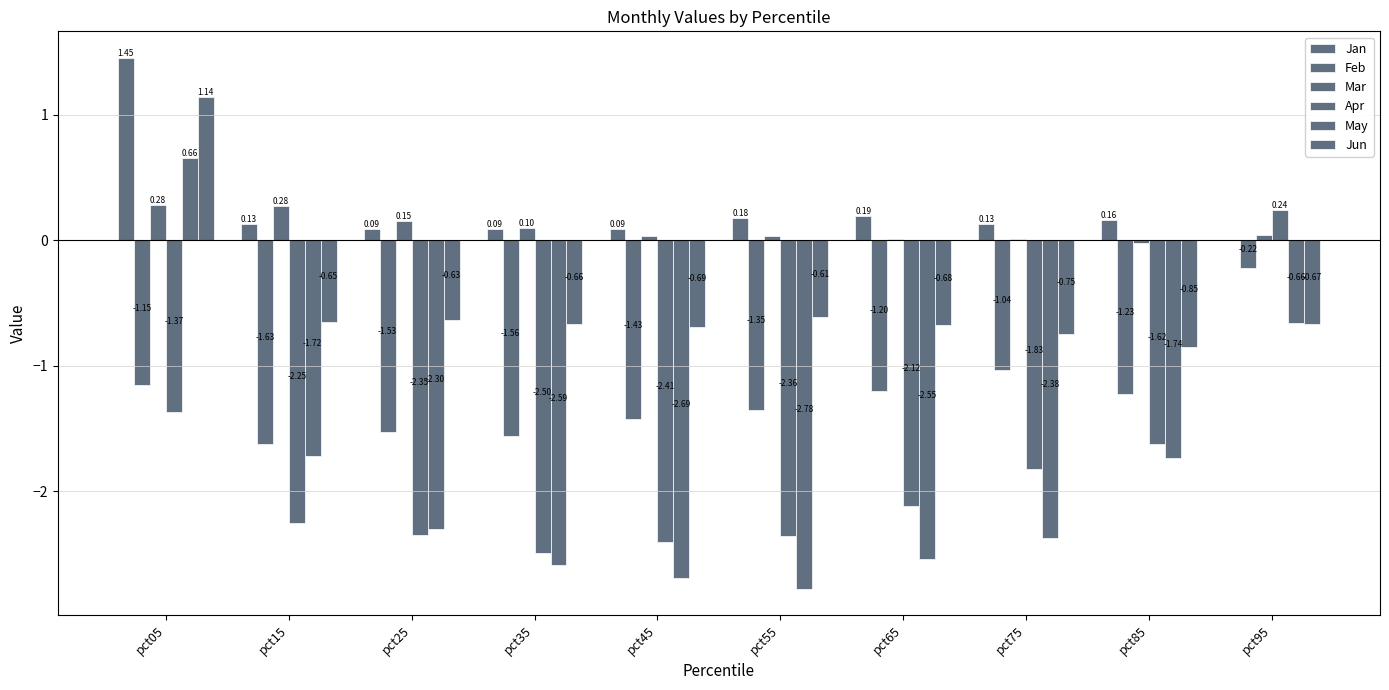

Is it true that Feb equals -1.2 at pct05?

True